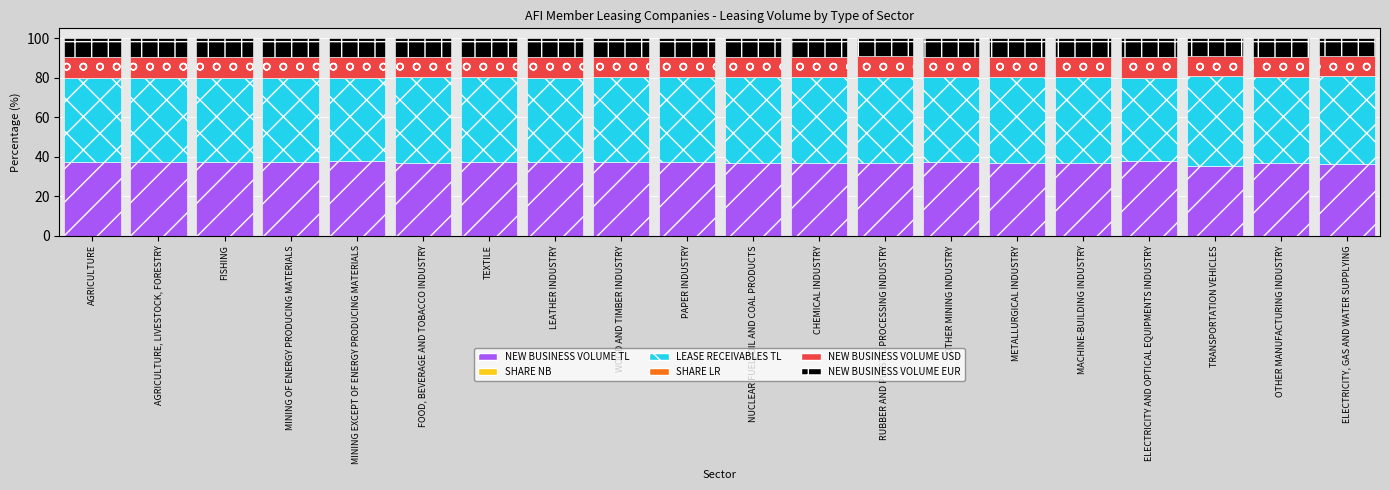

What is the highest value of the NEW BUSINESS VOLUME TL series?

37.7